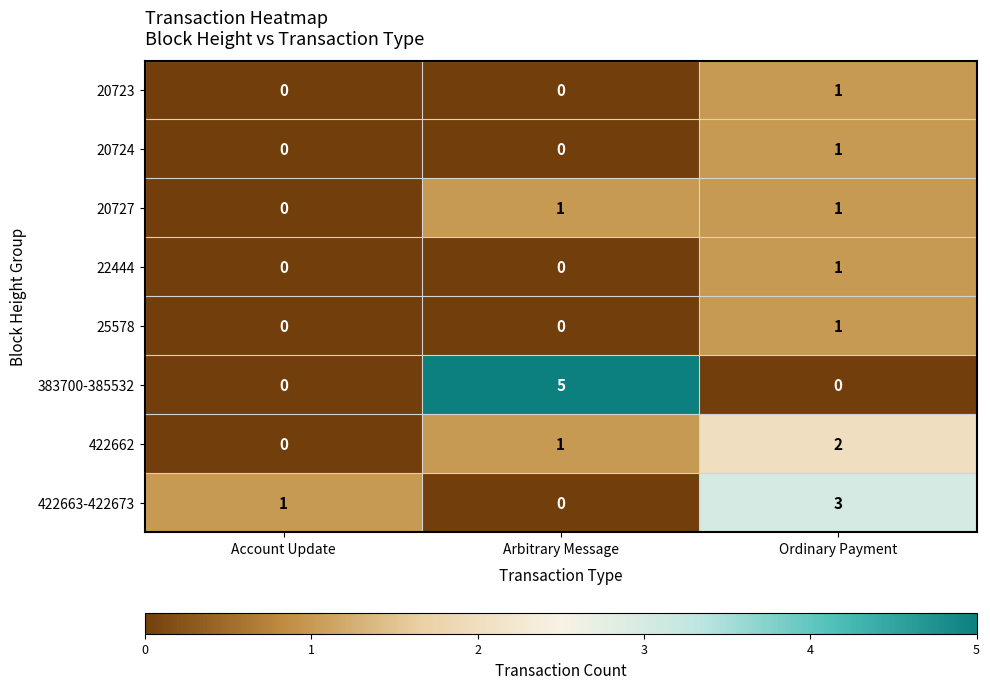

What is the sum of the 383700-385532 values at Arbitrary Message and Account Update?

5